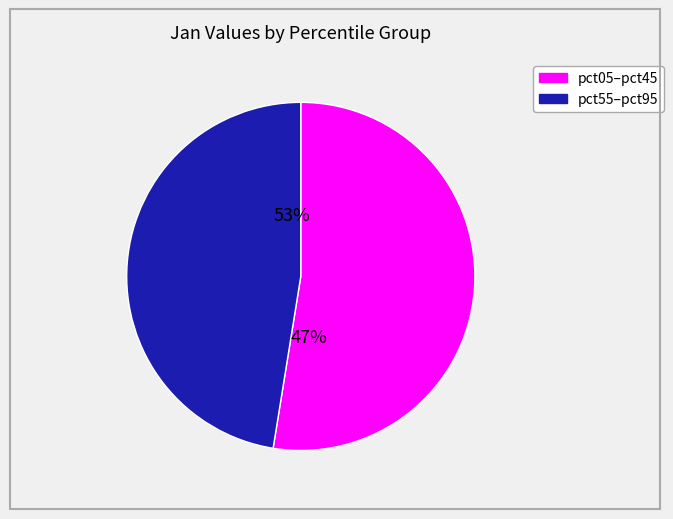

Is it true that pct25 is 14% of the pie?

False